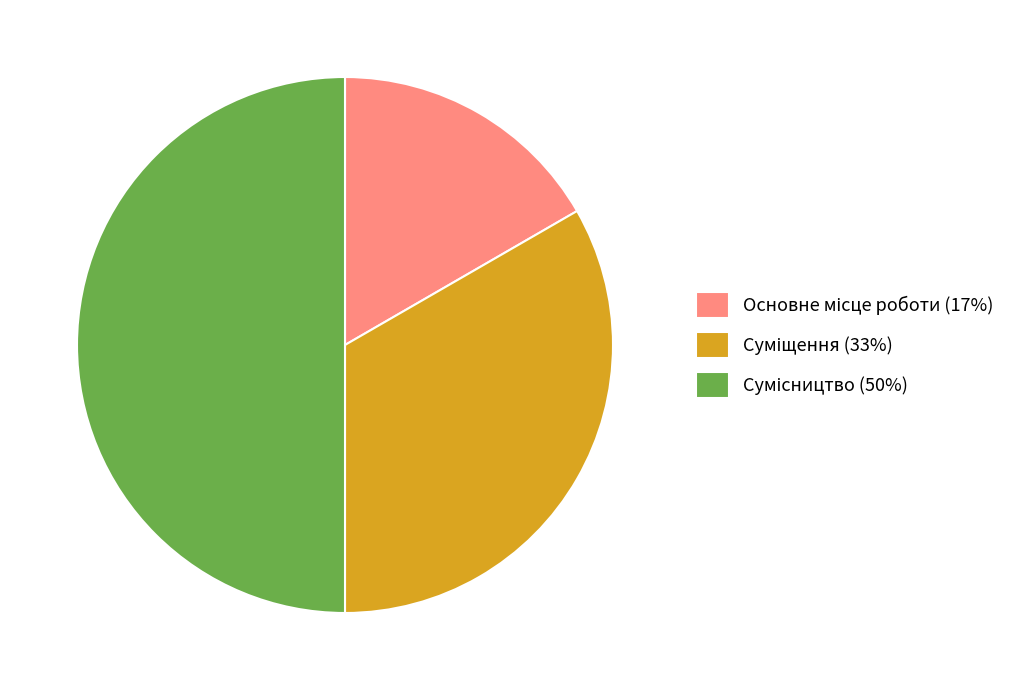

How many segments does this pie chart have?

3